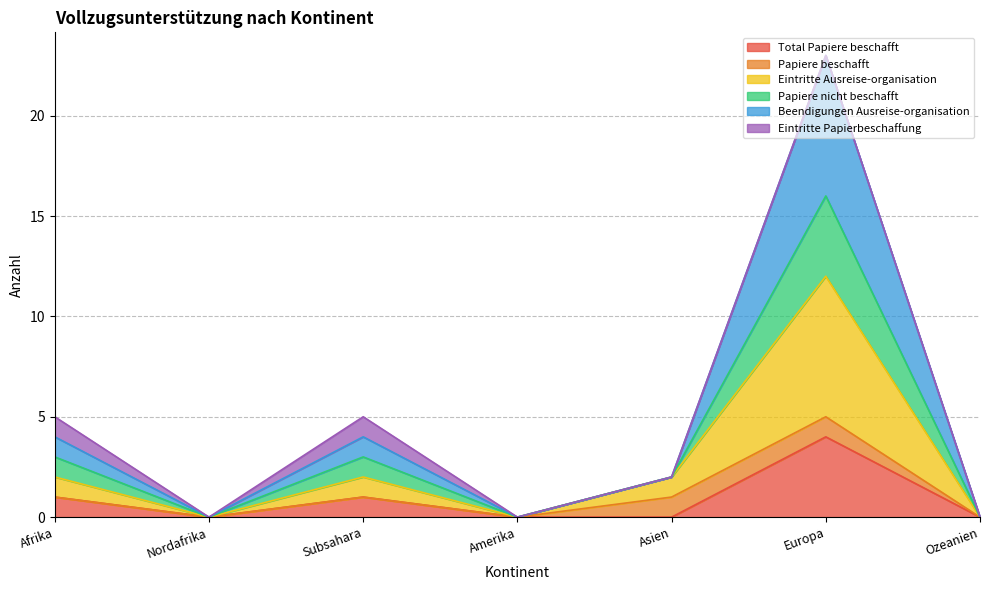

True or false: Eintritte Ausreise-organisation has a value of 2 at Afrika.

True